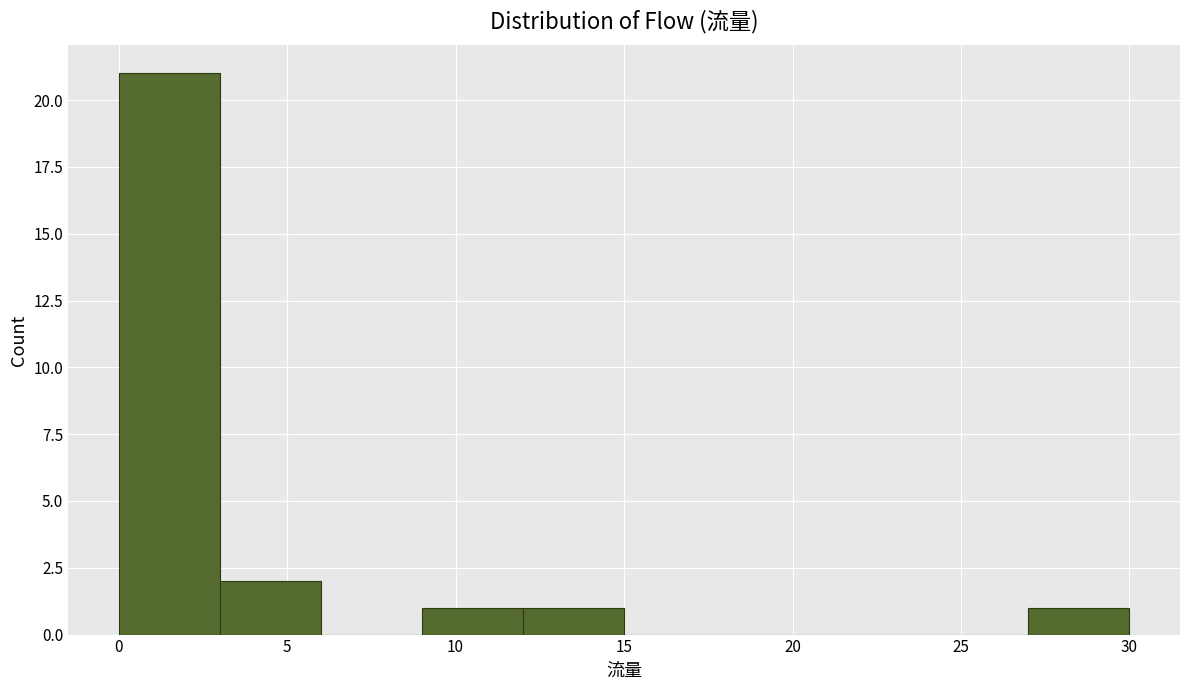

Reading left to right, list every bar in this chart as the range it spans on the x-axis followed by its height. The values are not printed on the chart, so give them approximately, as read against the axis.

0 to 3: 21
3 to 6: 2
6 to 9: 0
9 to 12: 1
12 to 15: 1
15 to 18: 0
18 to 21: 0
21 to 24: 0
24 to 27: 0
27 to 30: 1